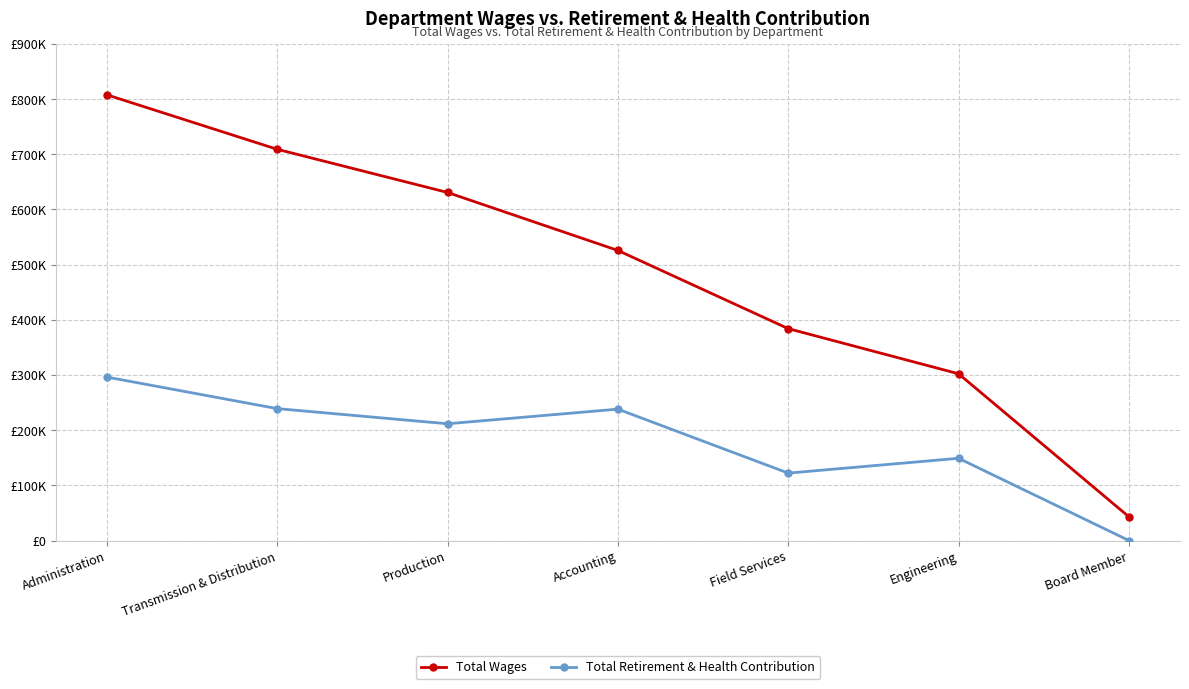

List the series in order of their overall mean, highest first.

Total Wages, Total Retirement & Health Contribution